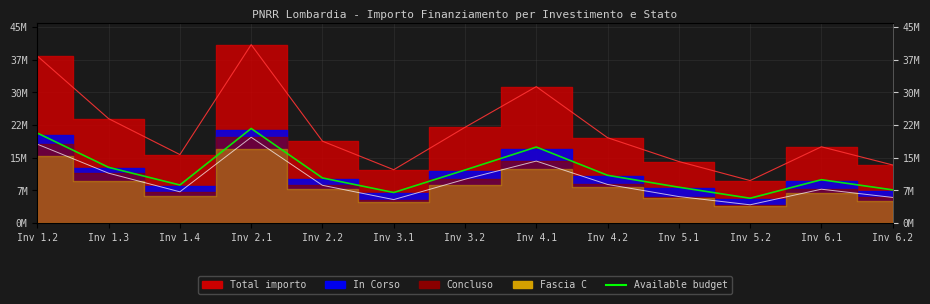

What is the label of the 11th point from the left?

Inv 5.2